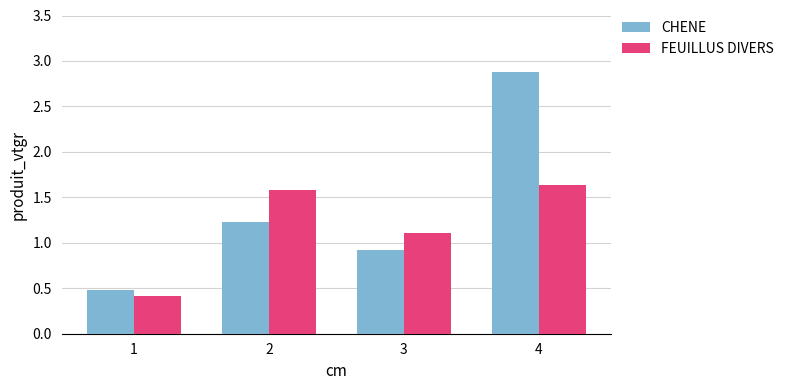

Which series has the widest spread of values?

CHENE